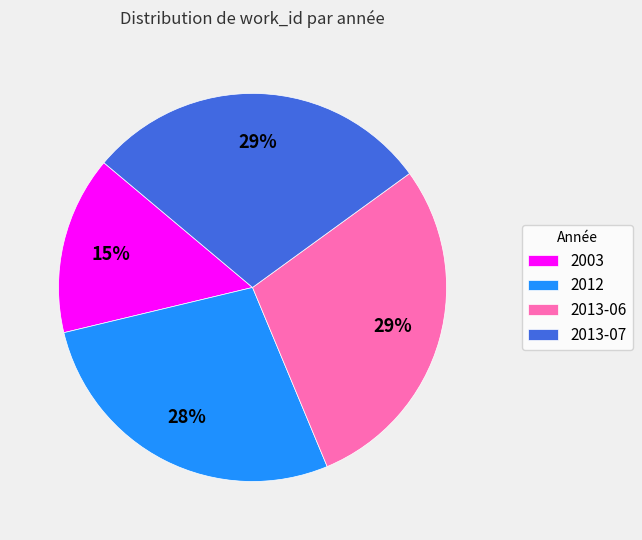

The 2003 slice represents 9% of the pie. True or false?

False